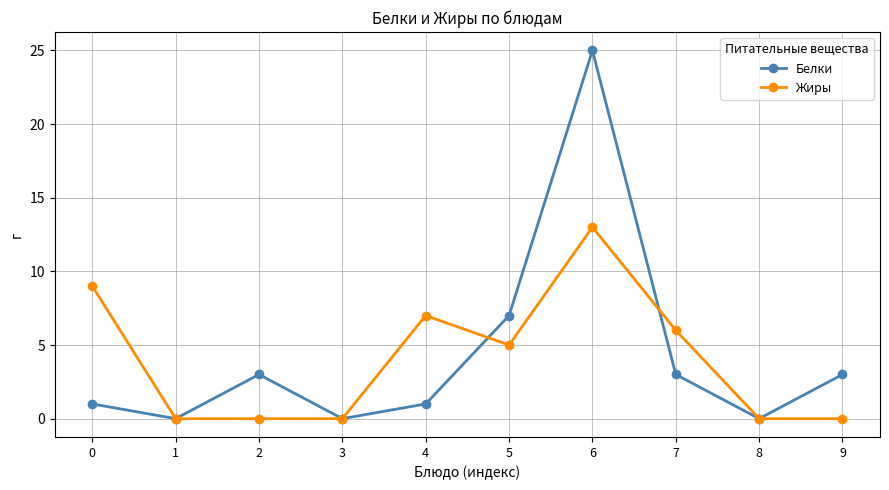

How many data points in Белки are less than 3?

5